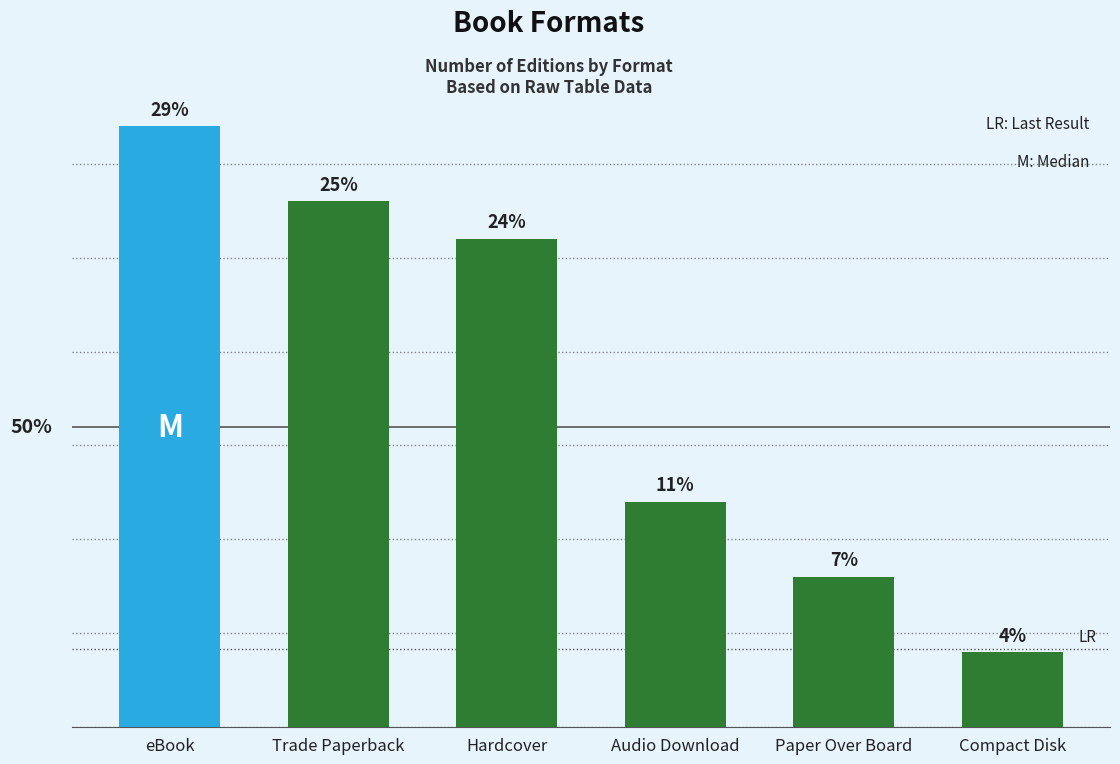

What is the value of the 5th bar from the left?

4